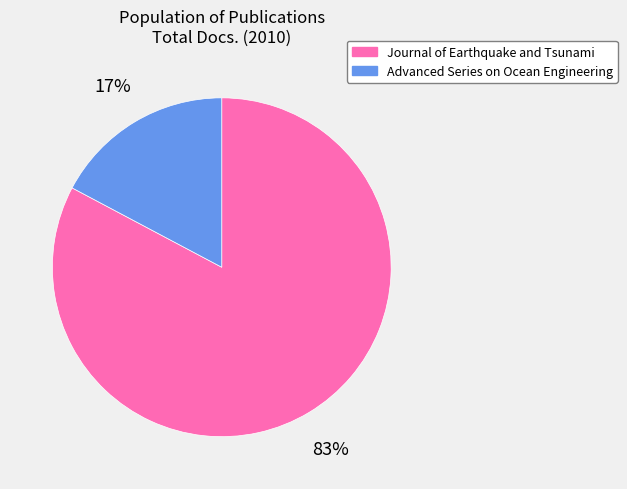

Is there any slice that represents more than half of the pie?

Yes